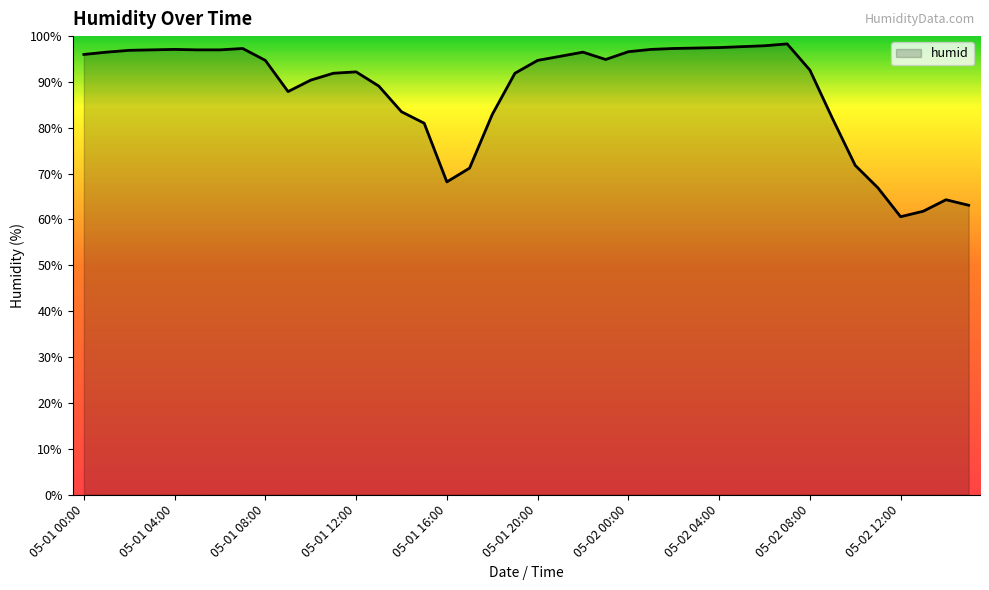

What is the difference between the second highest and second lowest values?

36.1